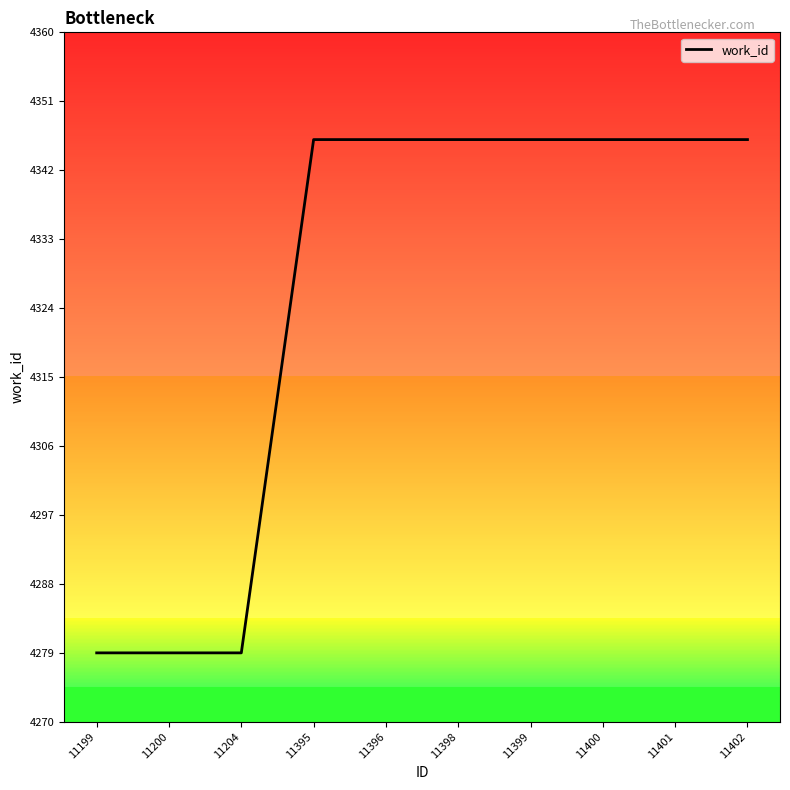

What is the approximate value at 11396, to the nearest 10?

4350